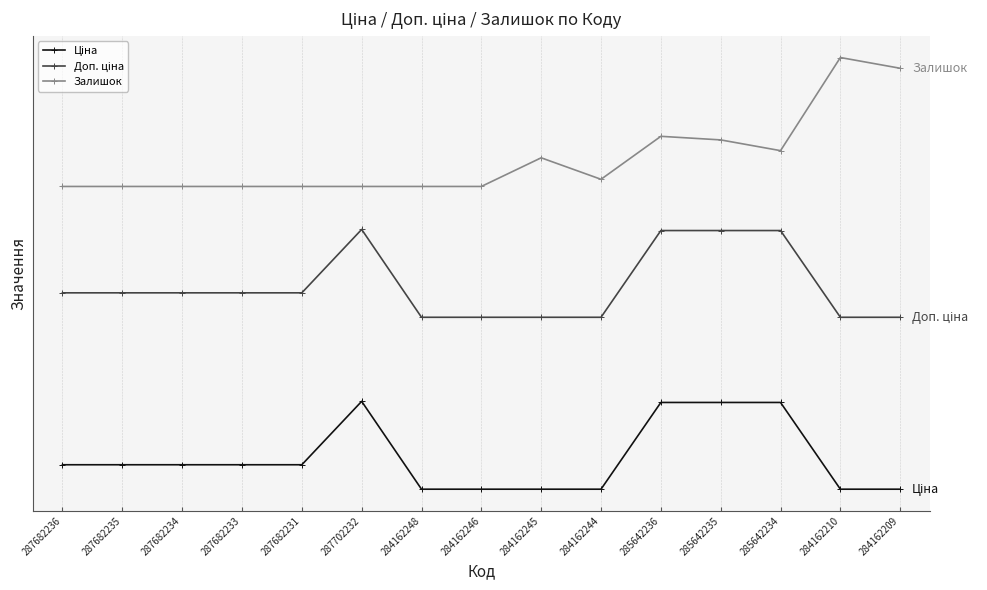

What is the label of the 2nd point from the right?

284162210